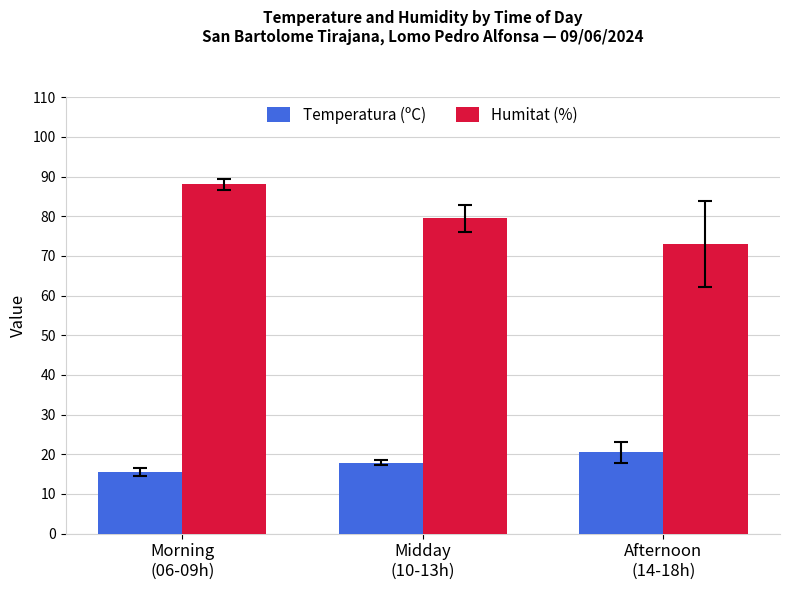

What is the label of the 1st bar from the right?

Afternoon
(14-18h)